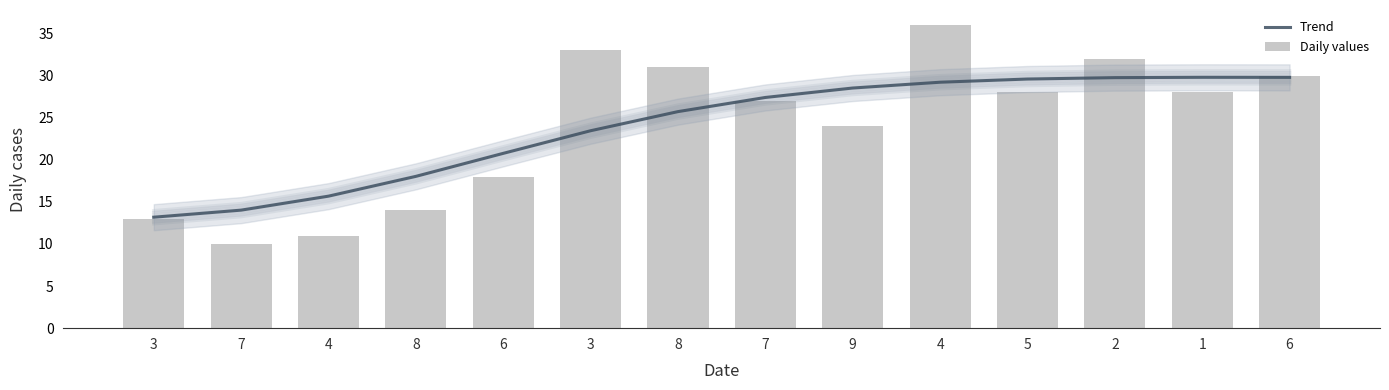

What is the lowest value of the Daily values series?

10.0